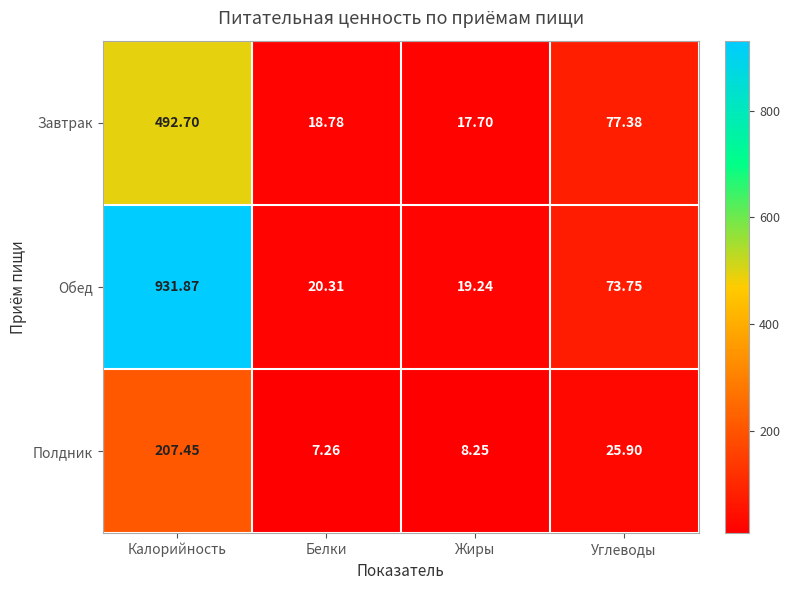

Between Белки and Углеводы, which series saw the biggest shift?

Завтрак